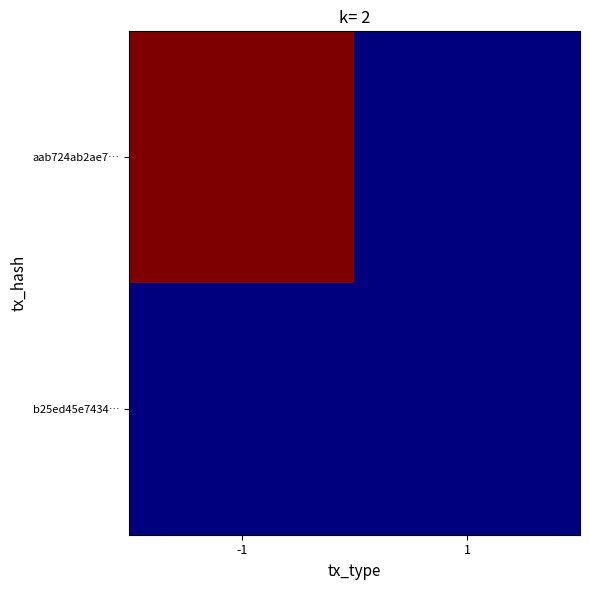

Between -1 and 1, which series saw the biggest shift?

aab724ab2ae7…